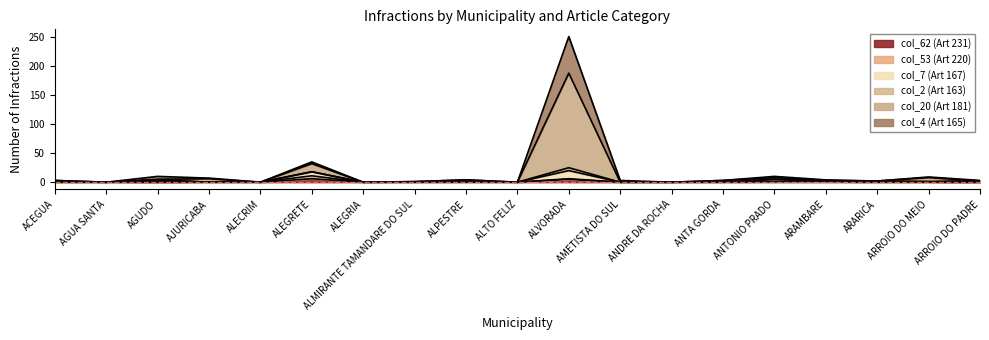

What are all the series names shown in the legend?

col_62 (Art 231), col_53 (Art 220), col_7 (Art 167), col_2 (Art 163), col_20 (Art 181), col_4 (Art 165)